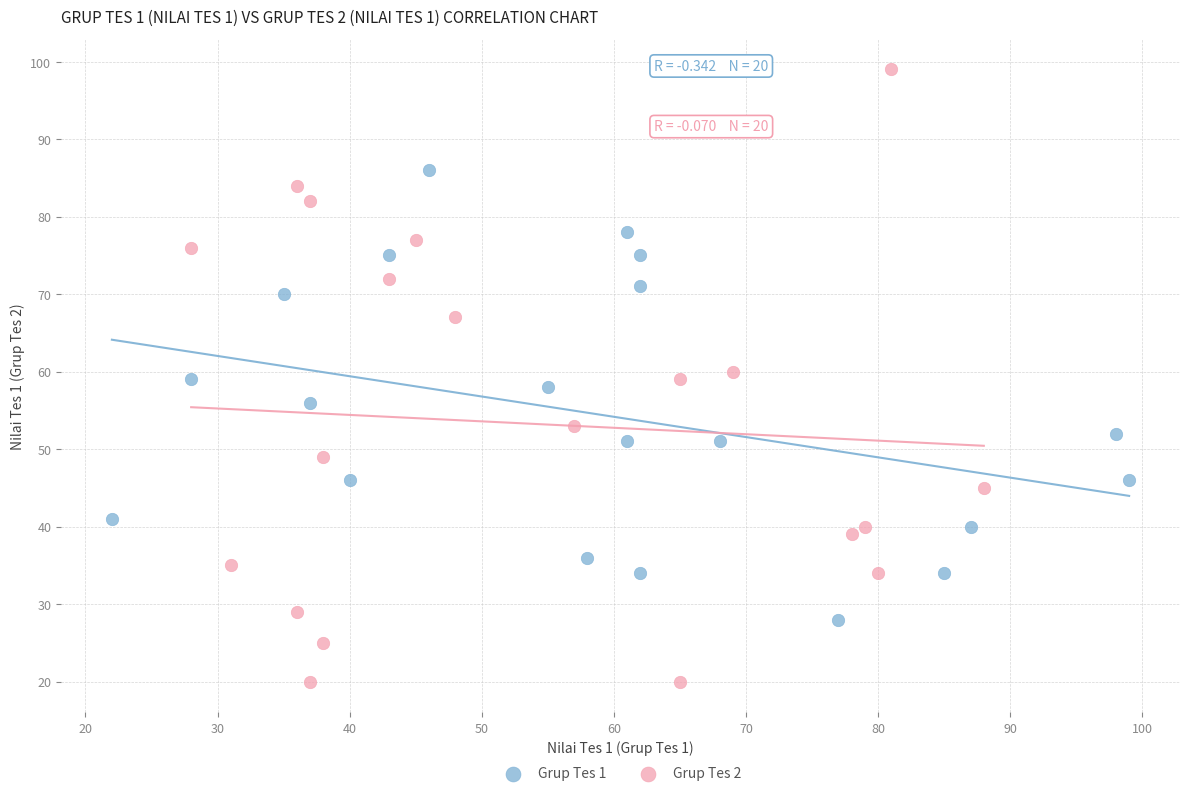

Which series reaches the maximum Y coordinate?

Grup Tes 2